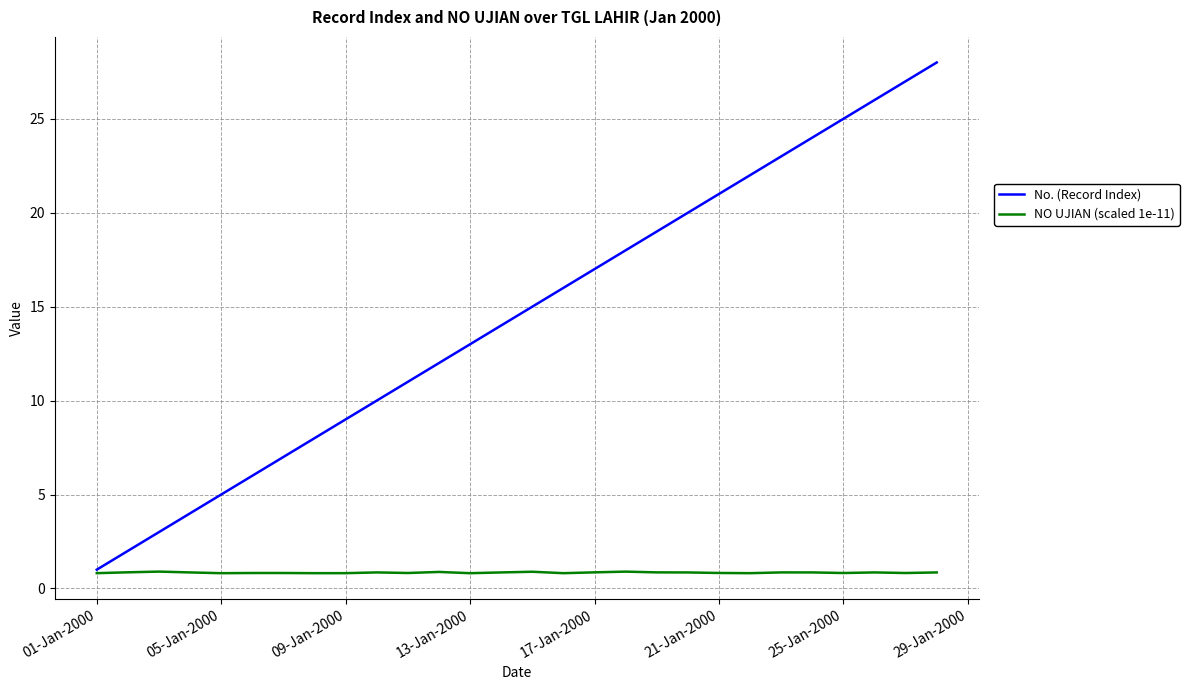

List the series in order of their peak value, highest first.

No. (Record Index), NO UJIAN (scaled 1e-11)